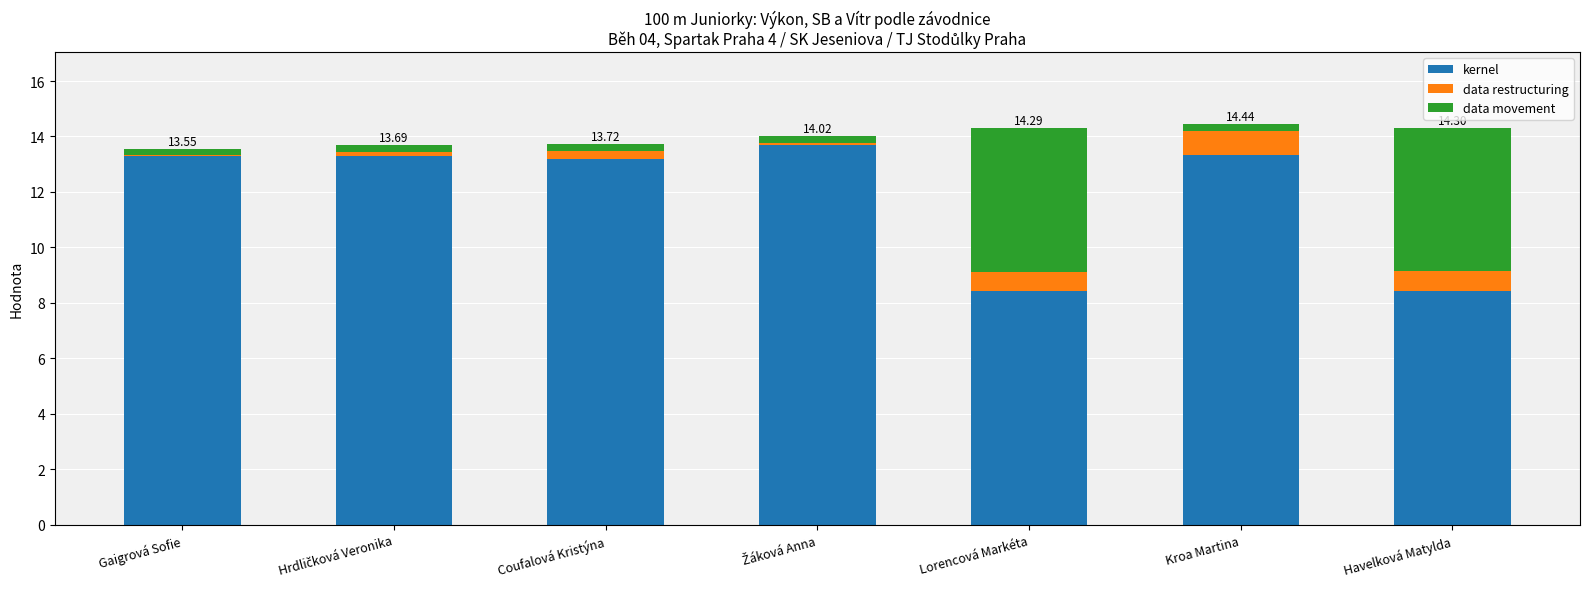

Are the bars grouped side by side (vs. stacked)?

No